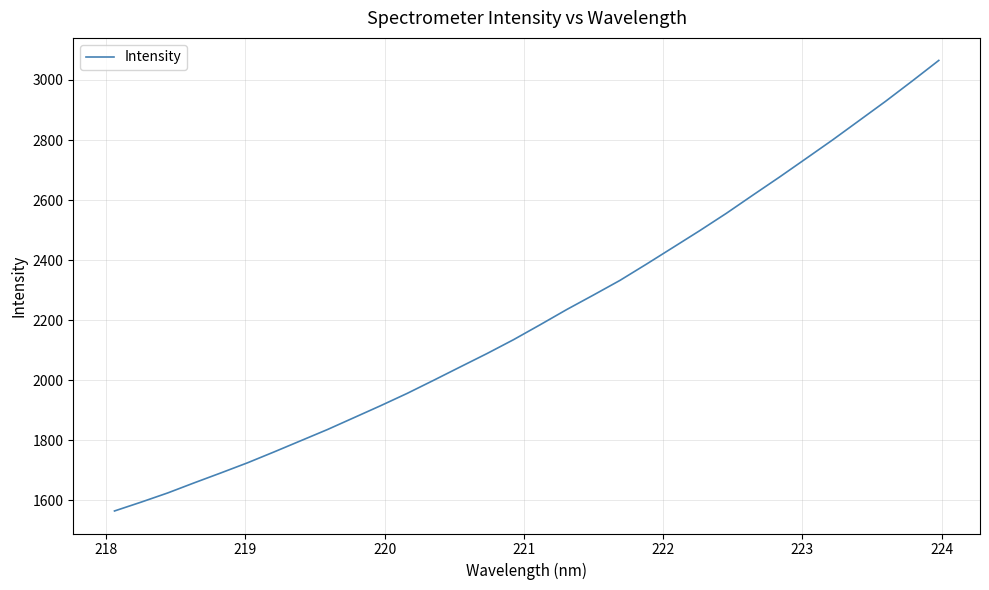

How many lines are shown in the chart?

1